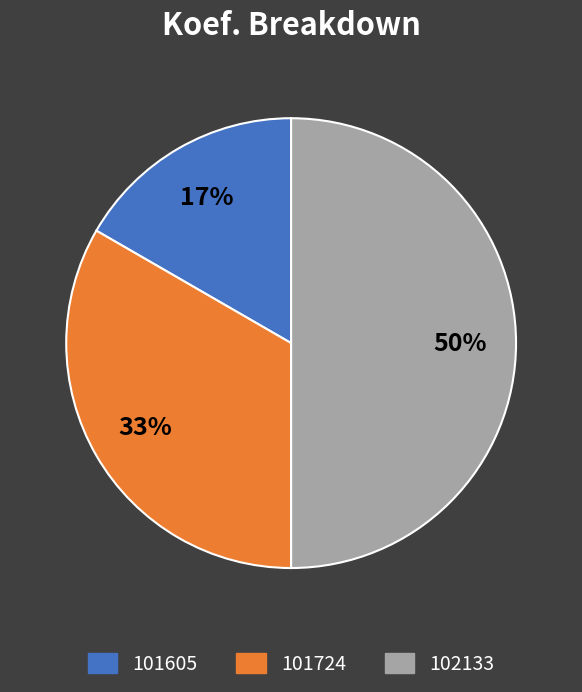

To the nearest percent, what is the difference between the 101605 and 102133 slice percentages?

33%